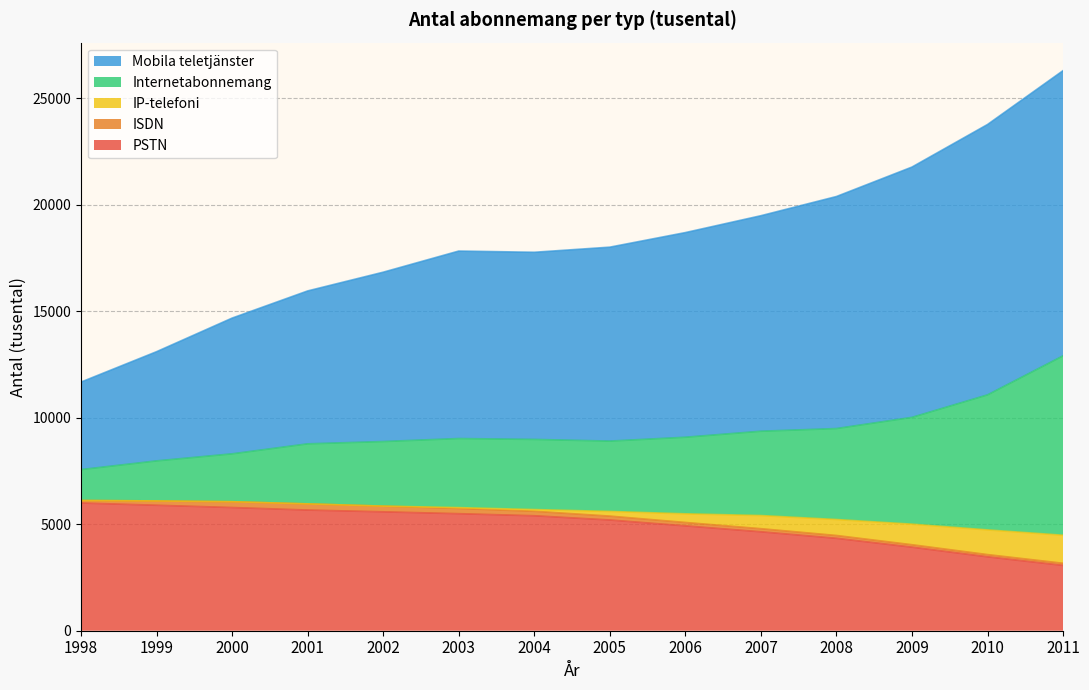

What is the maximum value for PSTN?

5995.0